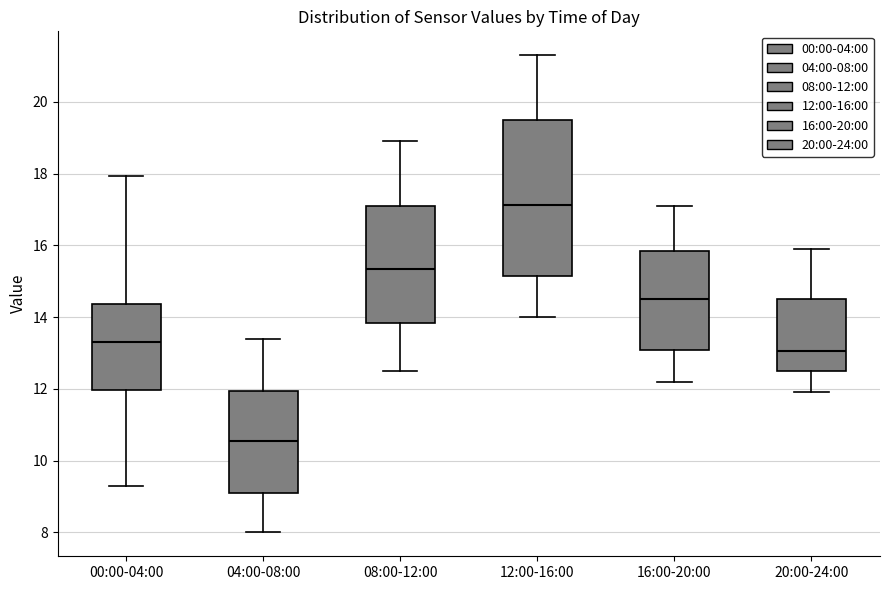

Reading left to right, read every box against the y-axis: the position of its median line, the range the box covers, and the ends of its whiskers. The values are not printed on the chart, so give them approximately, as read against the axis.

00:00-04:00: median 13.4, box 12.0 to 14.4, whiskers 9.4 to 18.0
04:00-08:00: median 10.6, box 9.2 to 12.0, whiskers 8.0 to 13.4
08:00-12:00: median 15.4, box 13.8 to 17.2, whiskers 12.6 to 19.0
12:00-16:00: median 17.2, box 15.2 to 19.6, whiskers 14.0 to 21.4
16:00-20:00: median 14.6, box 13.0 to 15.8, whiskers 12.2 to 17.2
20:00-24:00: median 13.0, box 12.6 to 14.6, whiskers 12.0 to 16.0